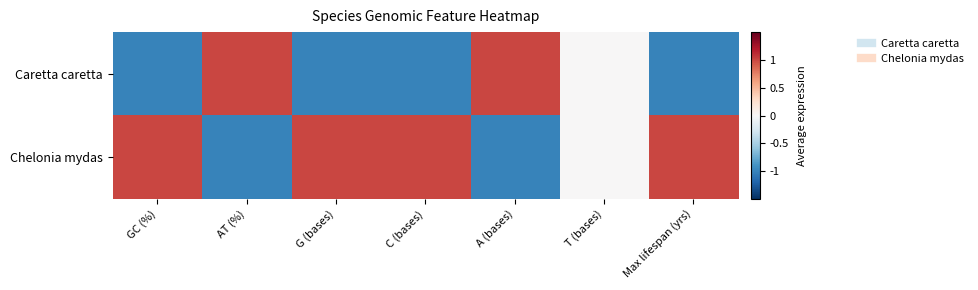

Which series has the widest spread of values?

Caretta caretta